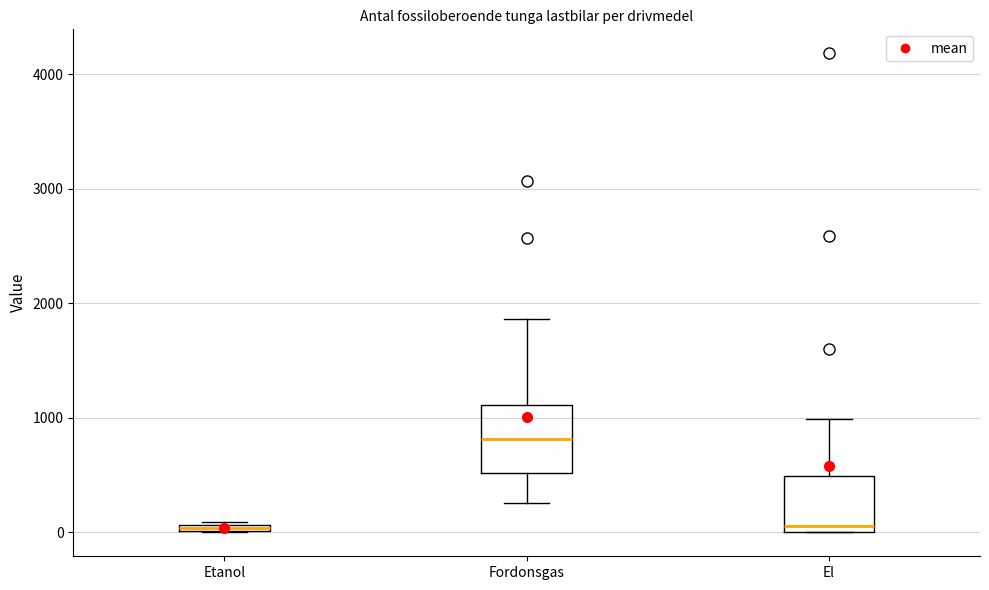

Where is the lower edge of the box for Etanol on the y-axis? The values are not printed on the chart, so give them approximately, as read against the axis.

0